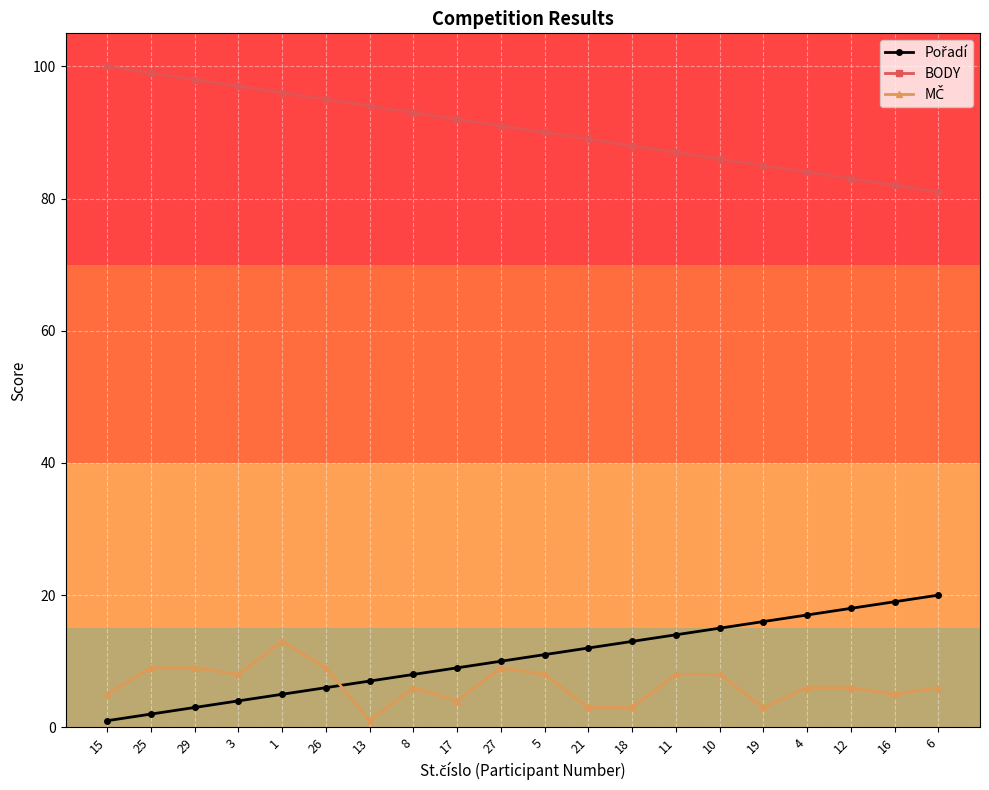

What is the label of the 13th point from the right?

8